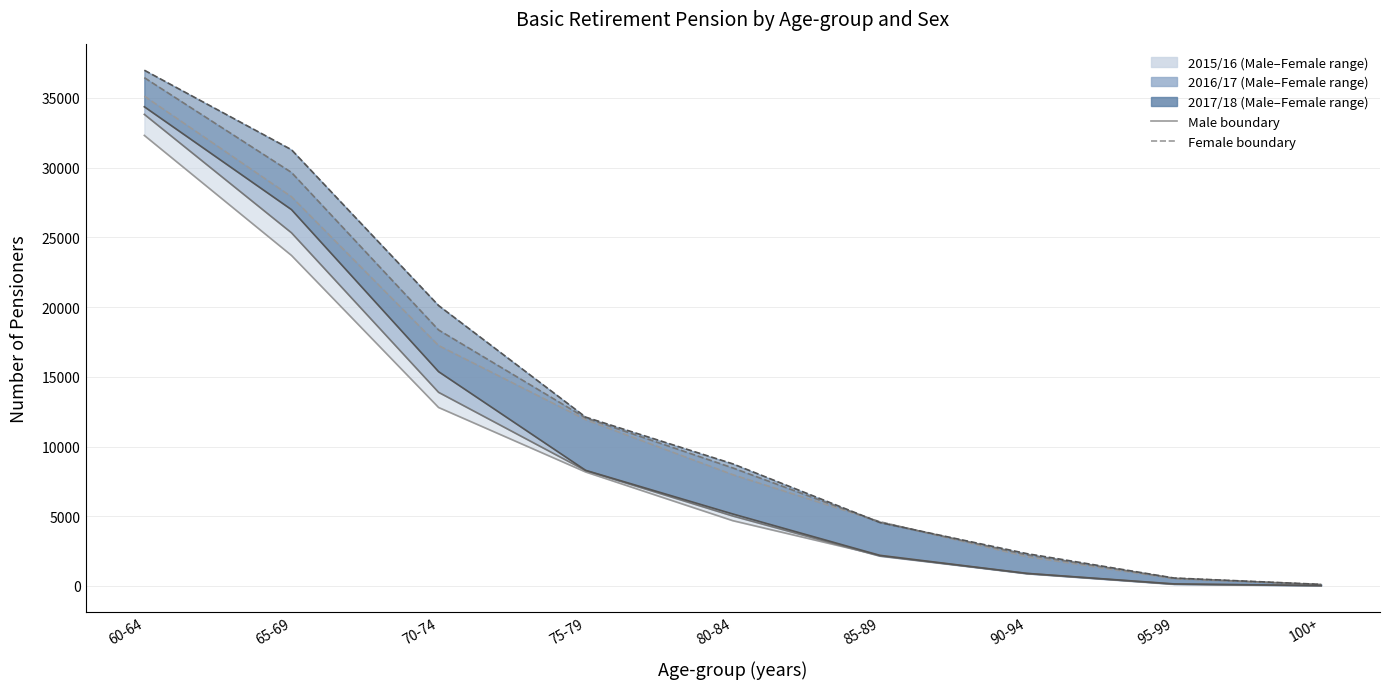

What is the difference between the maximum and minimum values in the Female 2015/16 series?

35034